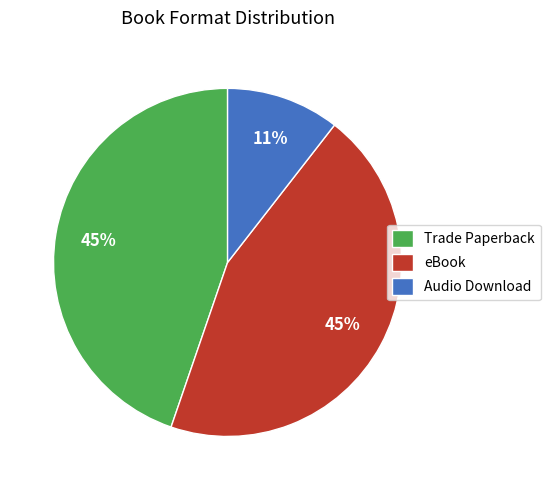

To the nearest percent, what portion does eBook represent?

45%